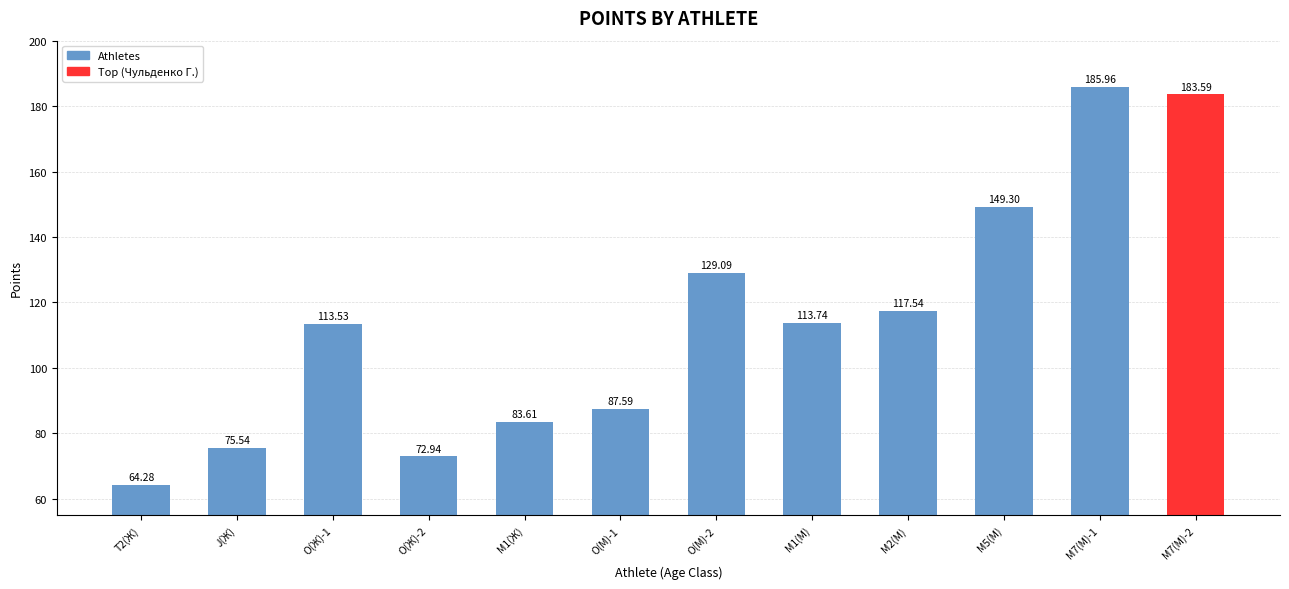

How many data points are less than 113?

5